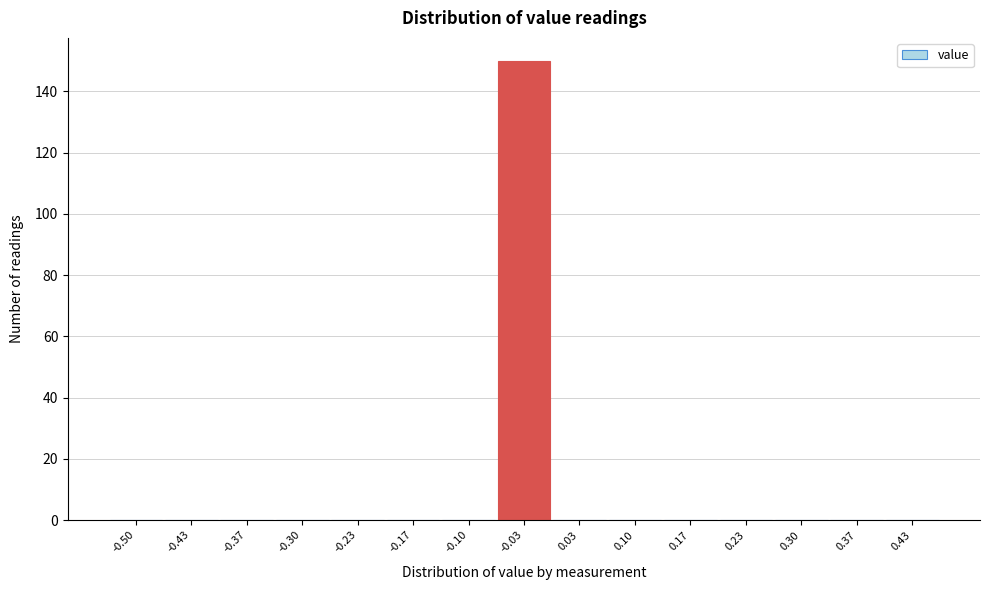

Reading left to right, transcribe all the data shown in this chart.

-0.50=0	-0.43=0	-0.37=0	-0.30=0	-0.23=0	-0.17=0	-0.10=0	-0.03=150	0.03=0	0.10=0	0.17=0	0.23=0	0.30=0	0.37=0	0.43=0